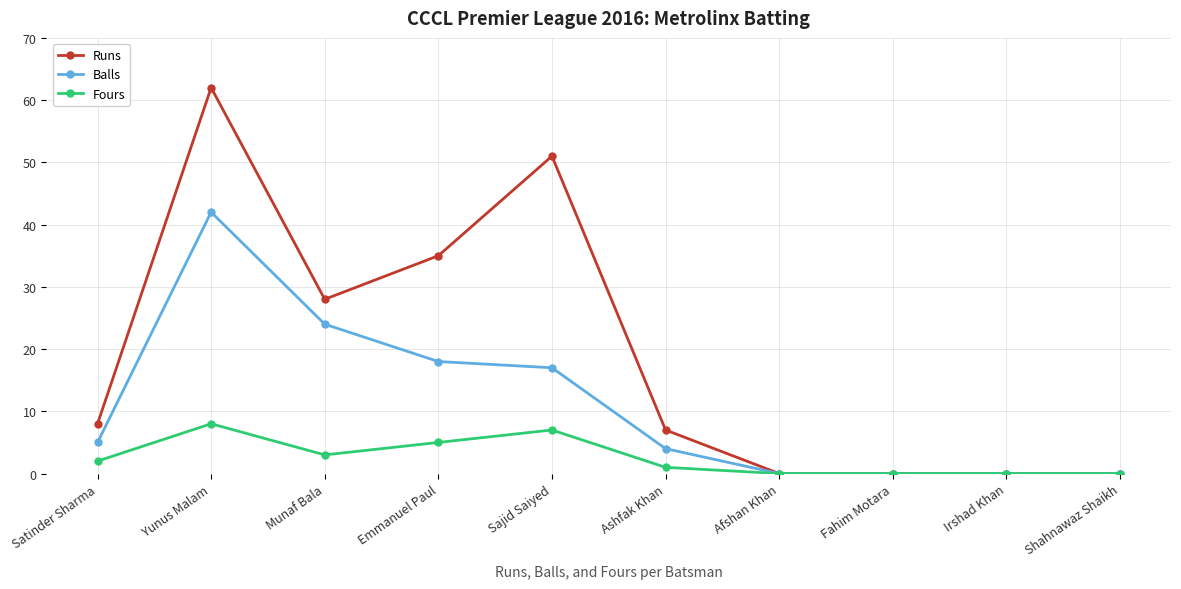

Count the number of data series in this chart.

3